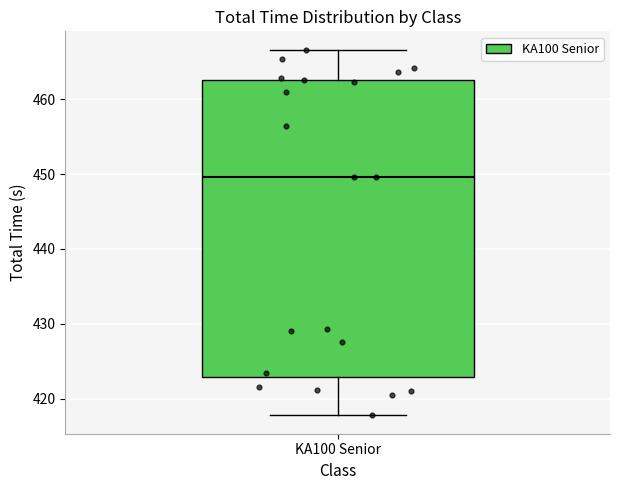

Transcribe this box plot: give where the median line is, the range the box spans, and where the two whiskers end, as read against the y-axis. The values are not printed on the chart, so give them approximately, as read against the axis.

median 450, box 423 to 463, whiskers 418 to 467